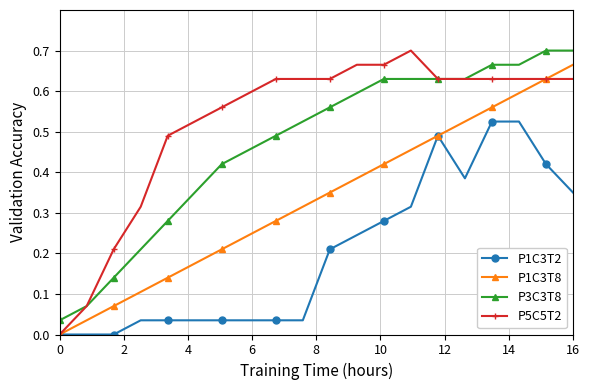

True or false: P3C3T8 and P1C3T8 cross at least once.

False